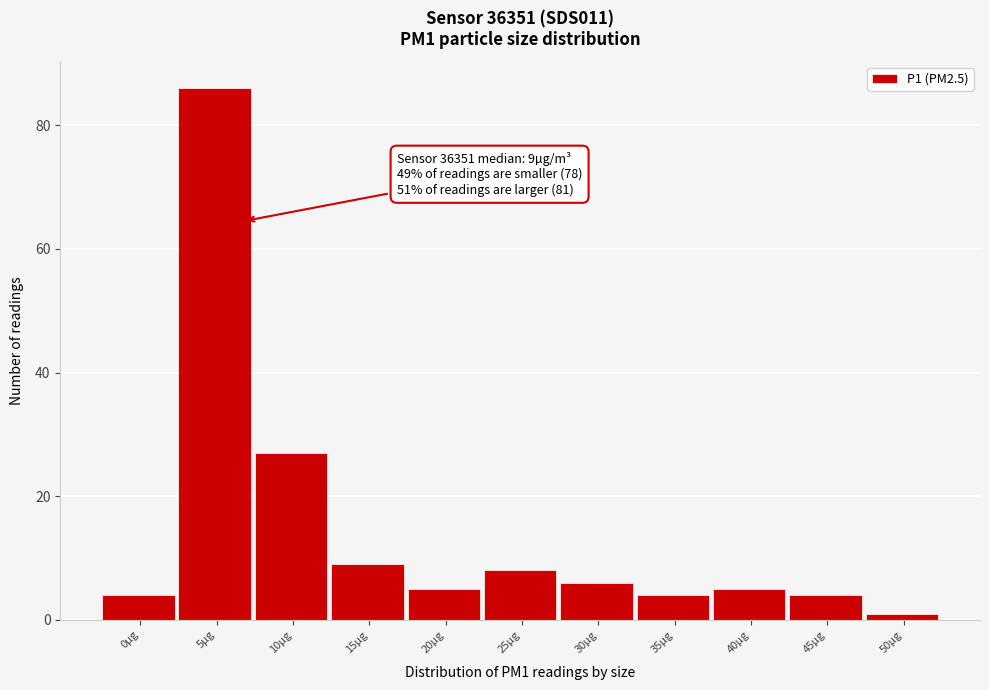

Reading left to right, what are all the values shown in this chart?

0µg=4	5µg=86	10µg=27	15µg=9	20µg=5	25µg=8	30µg=6	35µg=4	40µg=5	45µg=4	50µg=1